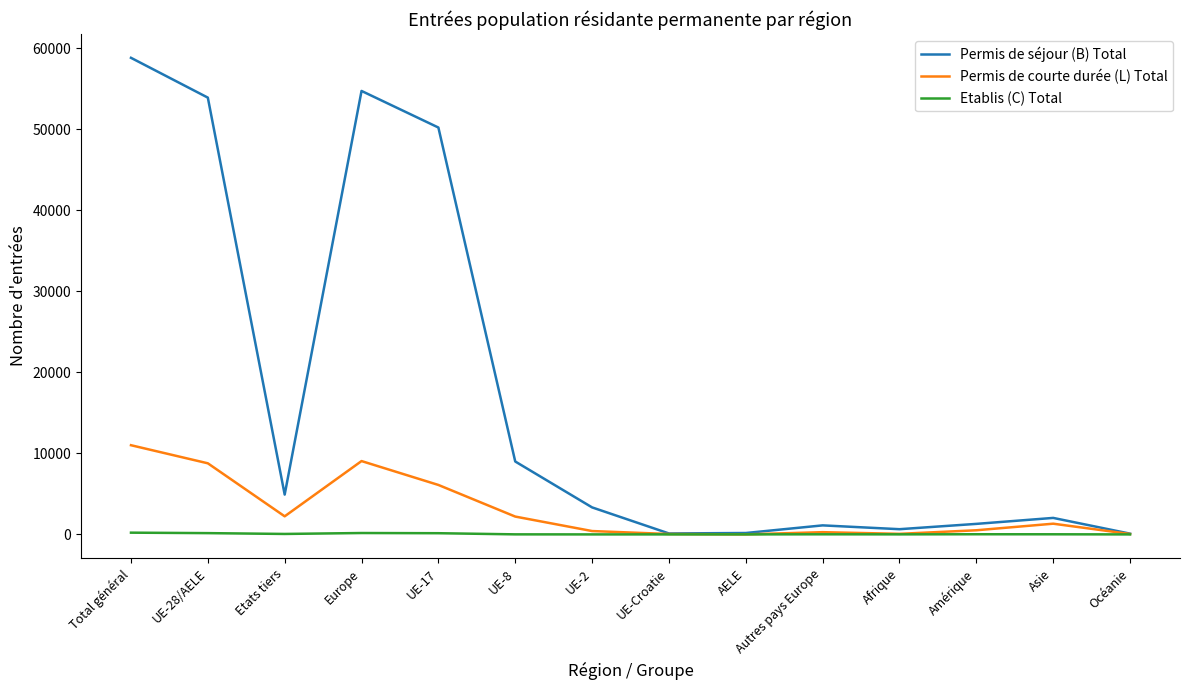

Which series has the widest spread of values?

Permis de séjour (B) Total